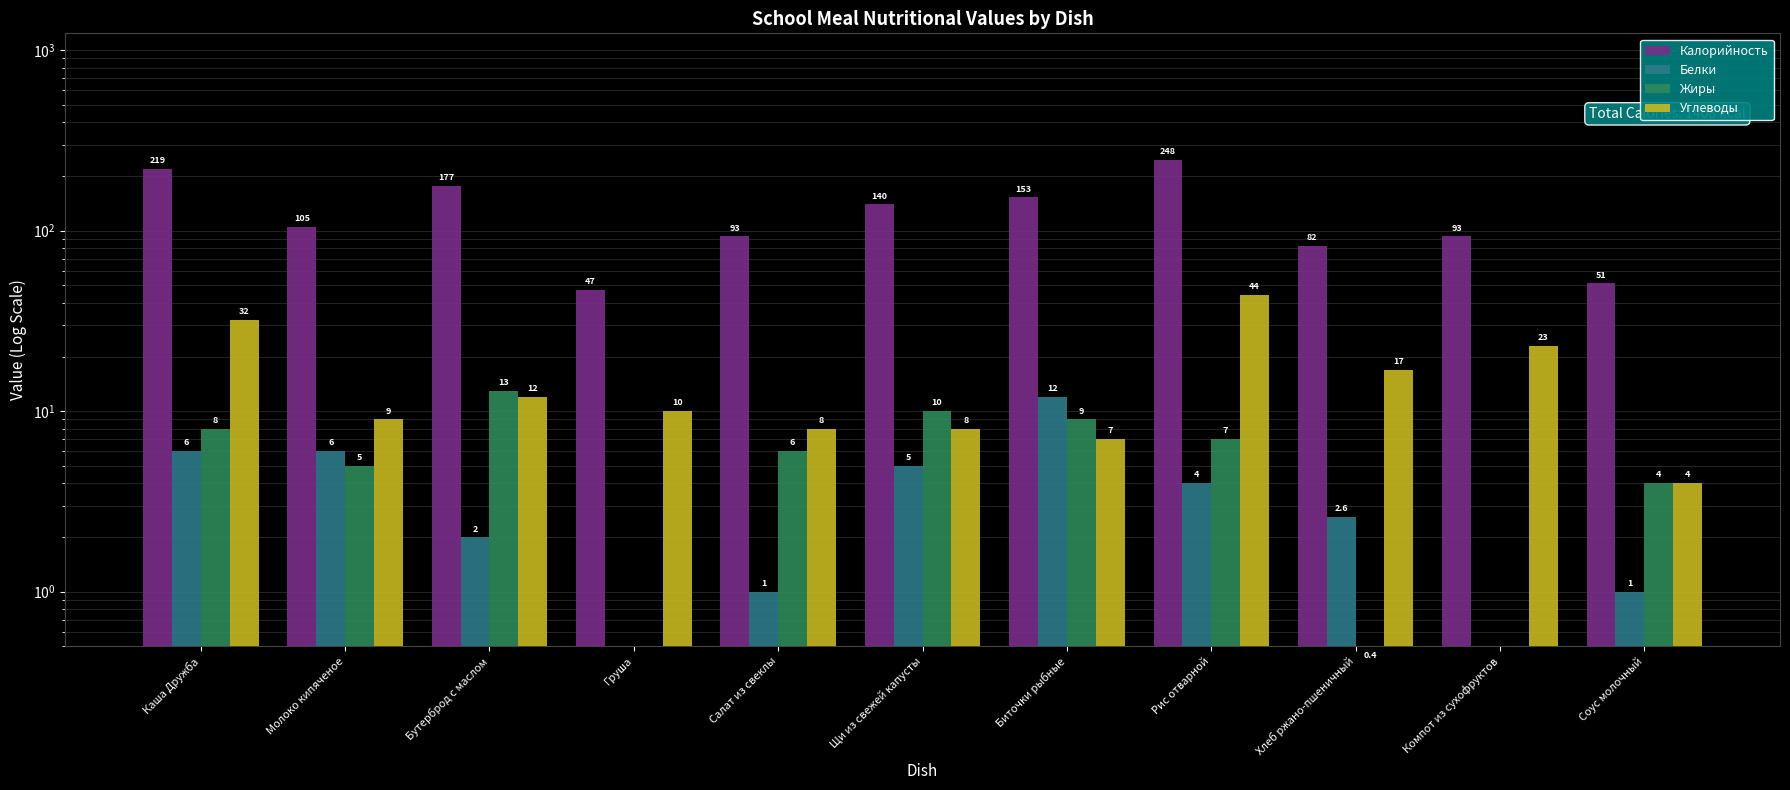

What is the difference between the Белки values at Каша Дружба and Биточки рыбные?

6.0